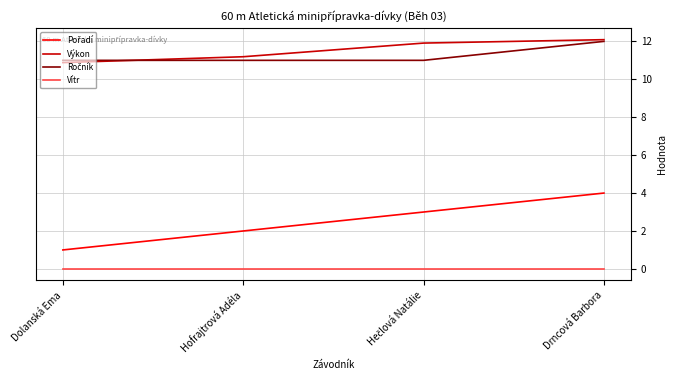

What is the lowest value of the Výkon series?

10.9